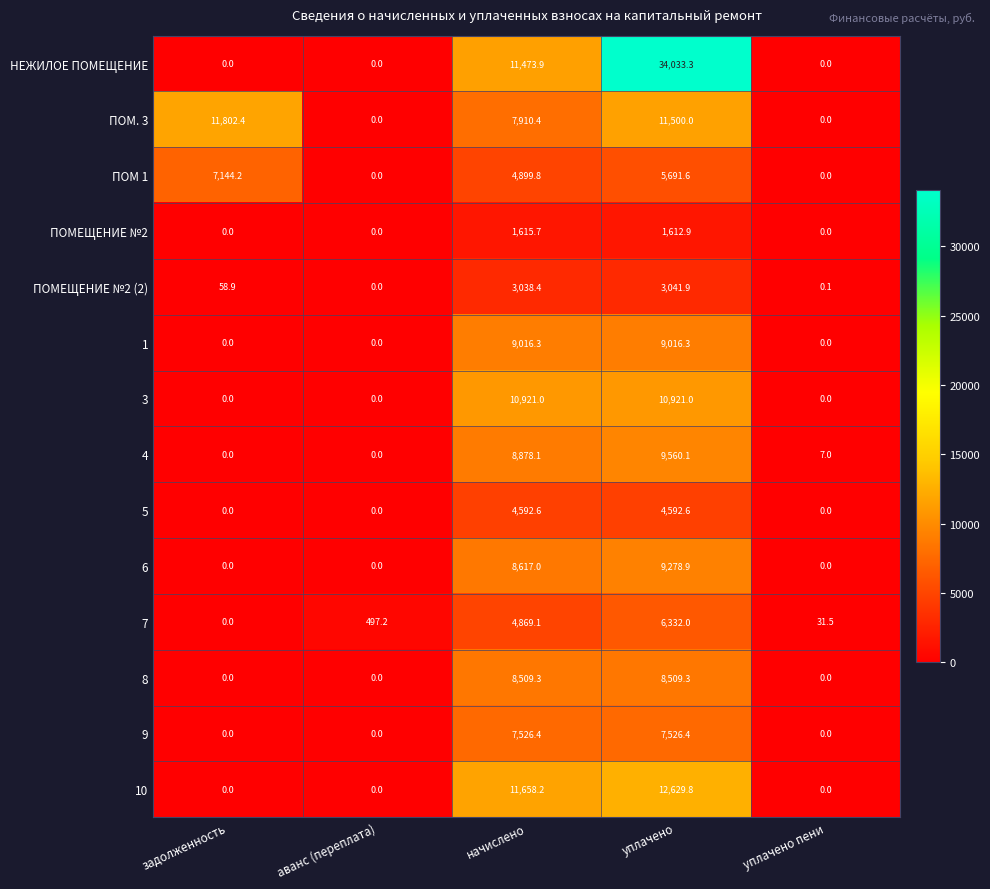

Which category has the highest value across all series?

уплачено